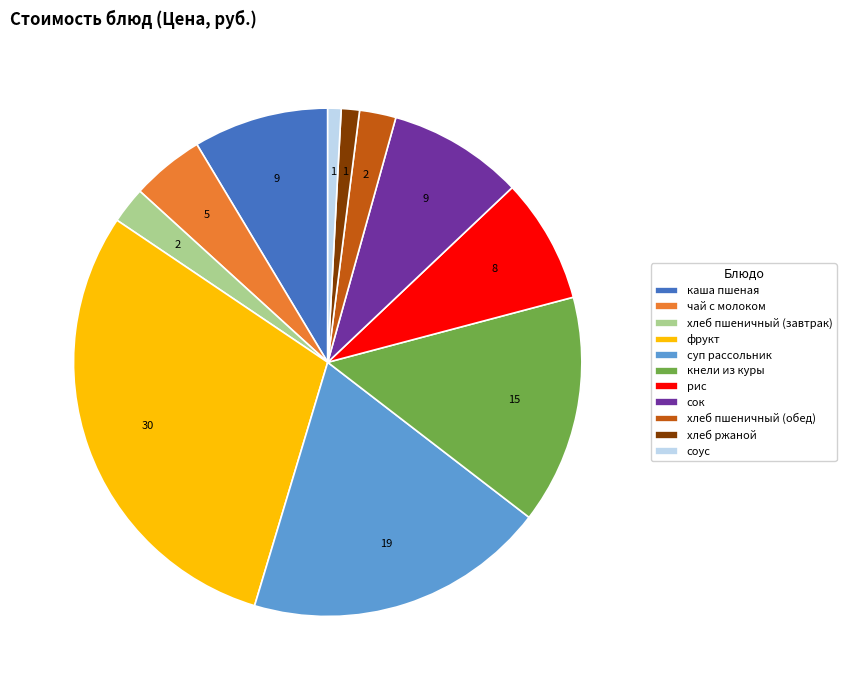

Which slice is the largest?

фрукт